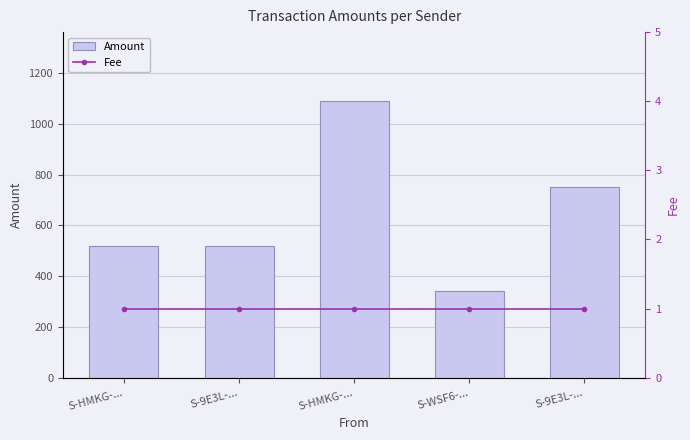

Rank the series by their average value, from highest to lowest.

Amount, Fee